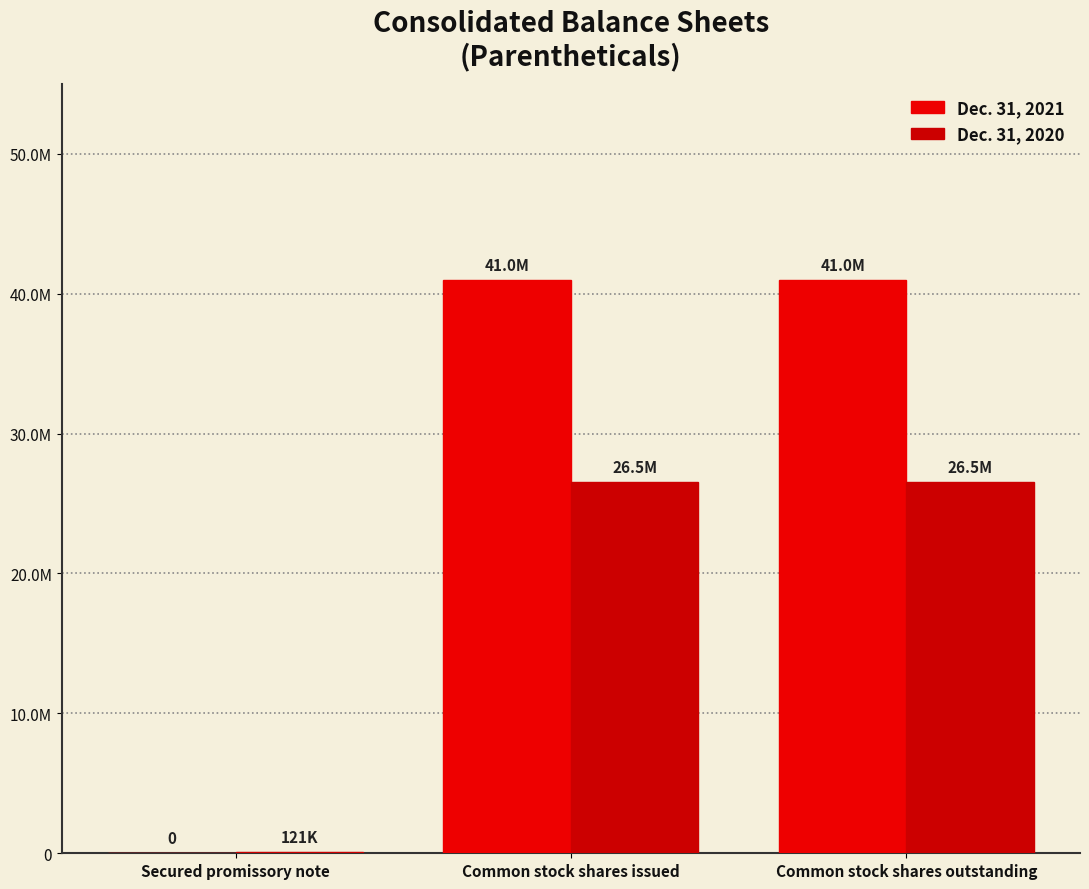

Is it true that Dec. 31, 2020 equals 26540769 at Common stock shares outstanding?

True